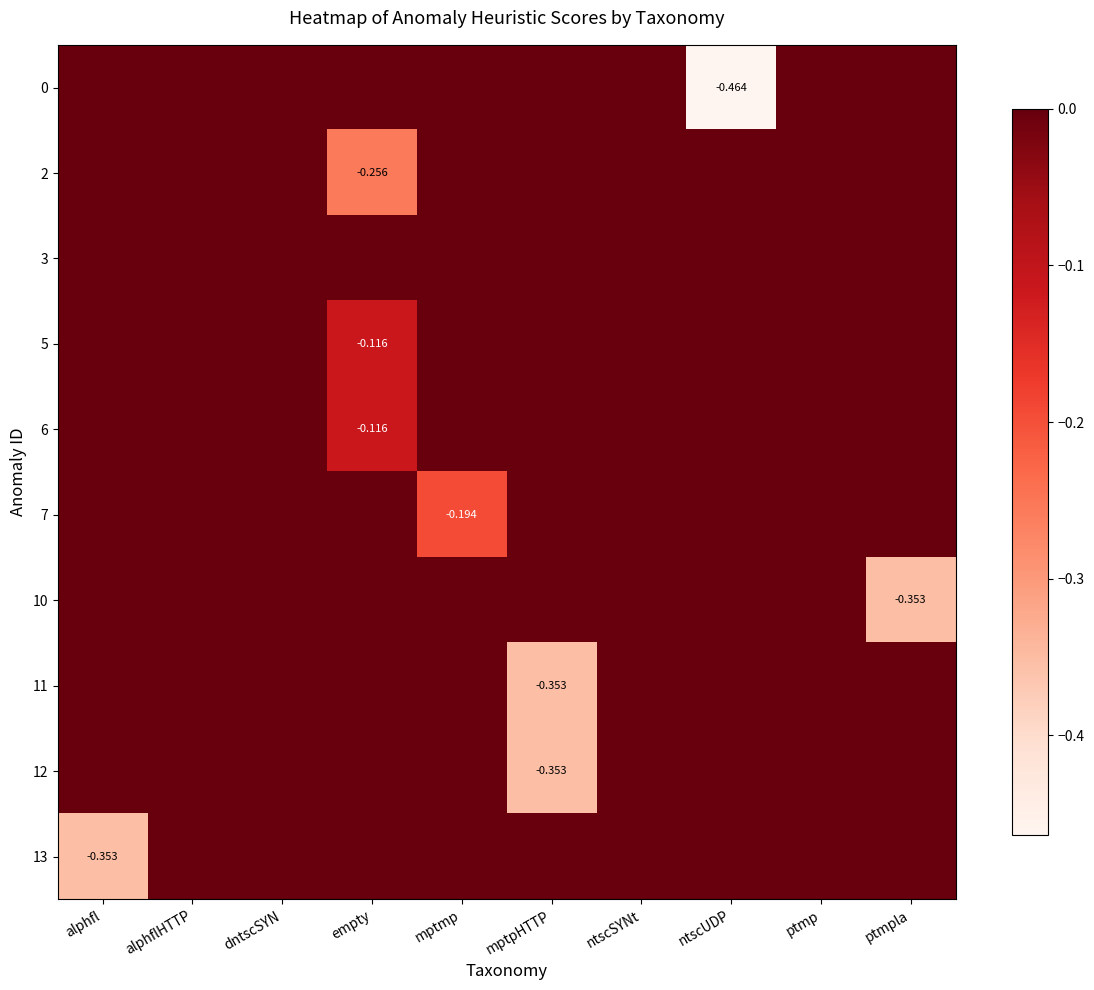

How many distinct data groups are displayed?

10